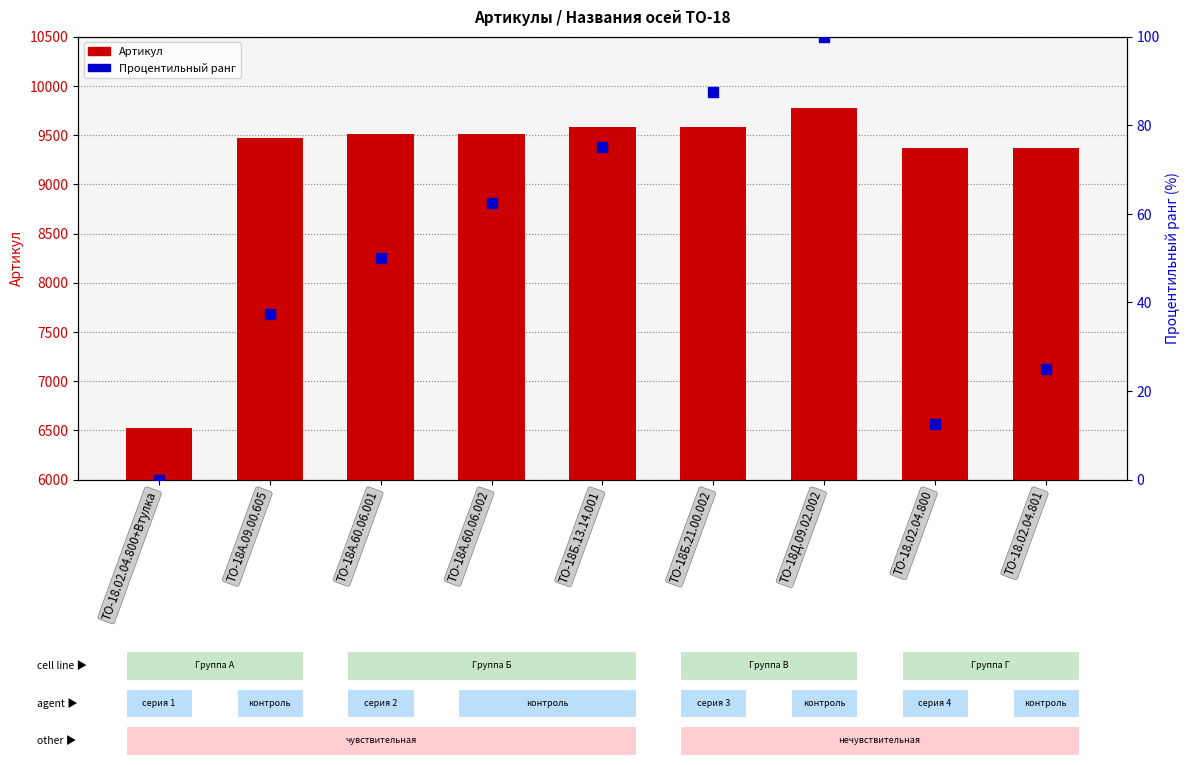

Which series contains the lowest Y value?

Процентильный ранг